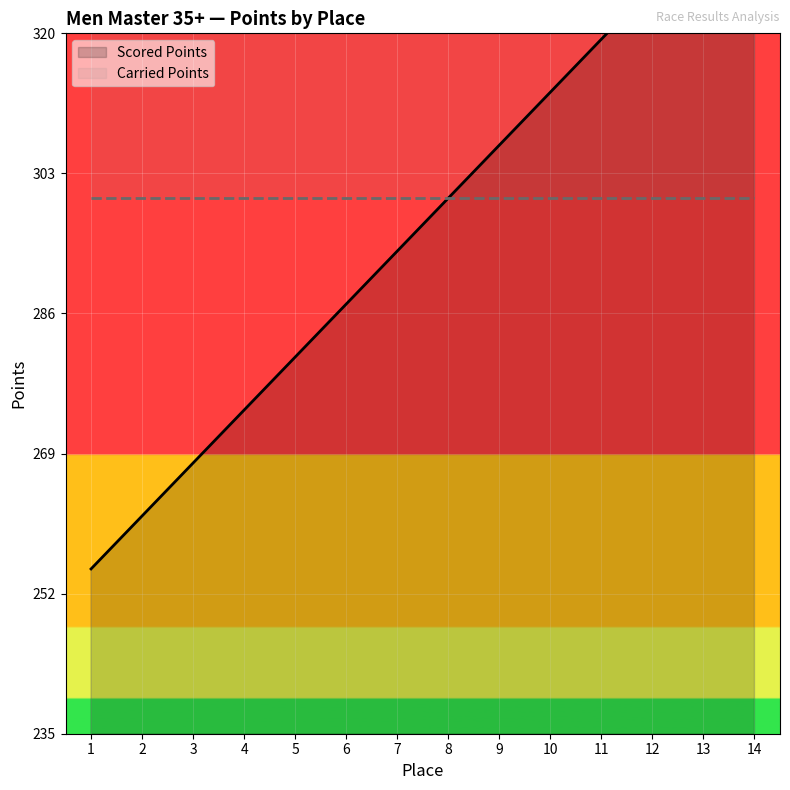

What is the approximate value of Carried Points at 7?

300.0